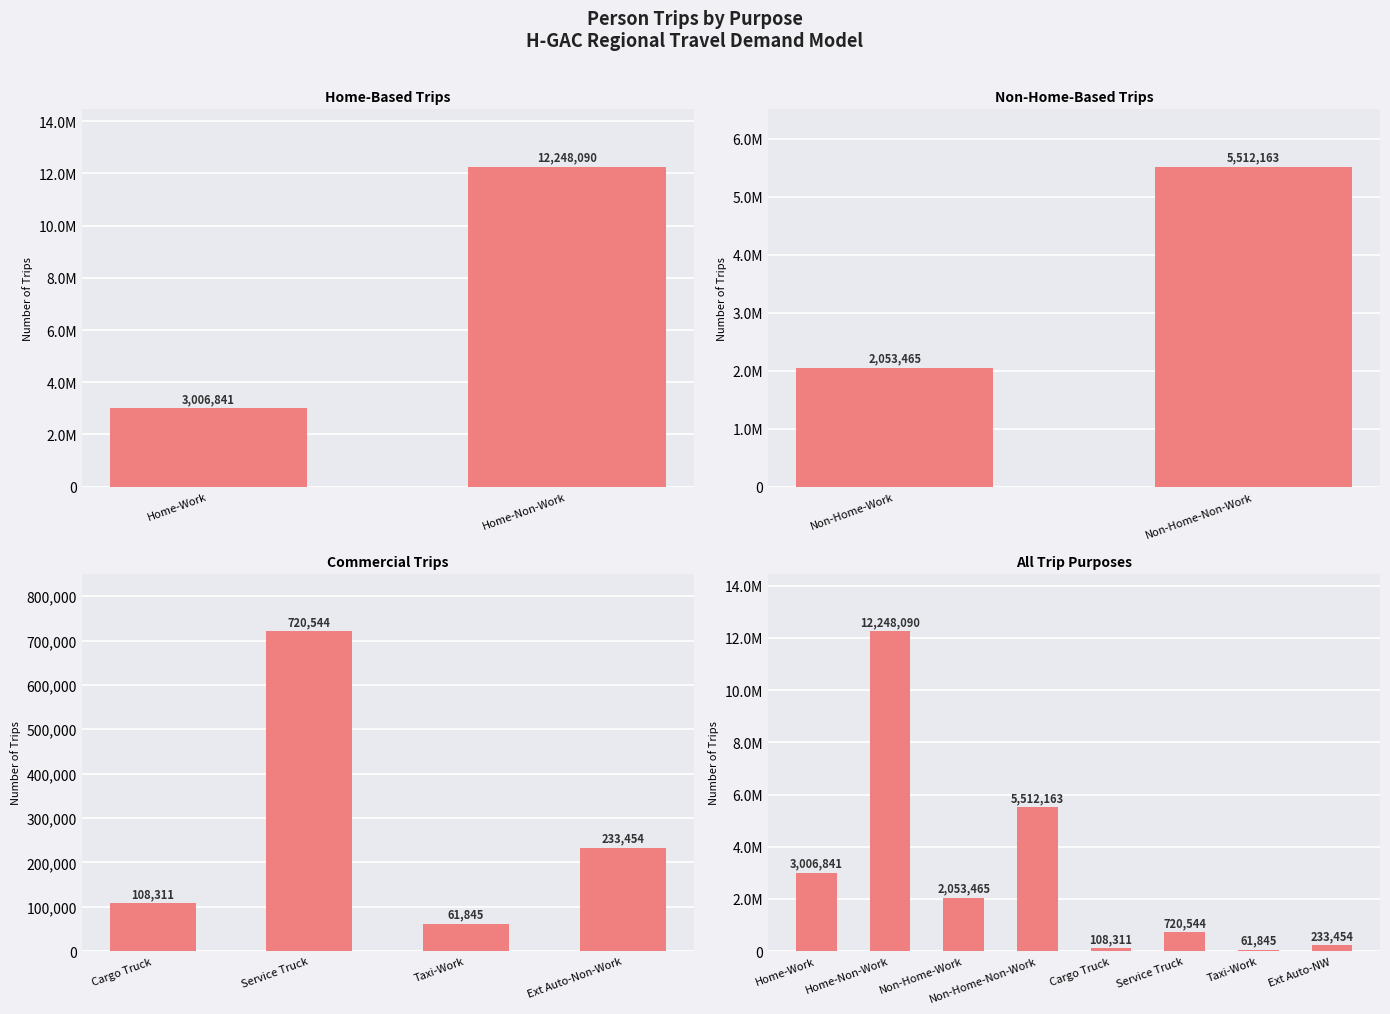

The value at Non-Home-Non-Work is 5512163. True or false?

True